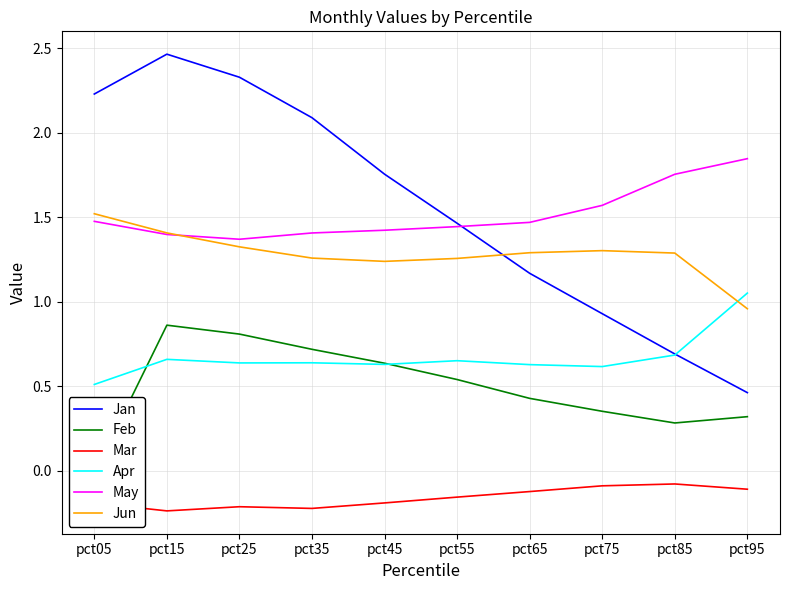

In Jan, how many points are higher than both neighbors (excluding endpoints)?

1